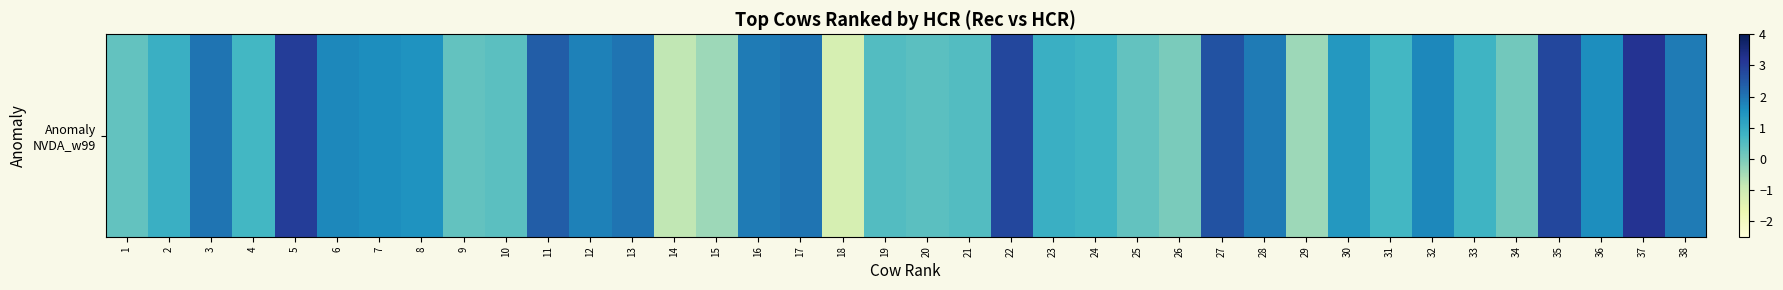

At which category does the chart reach its minimum across all series?

18